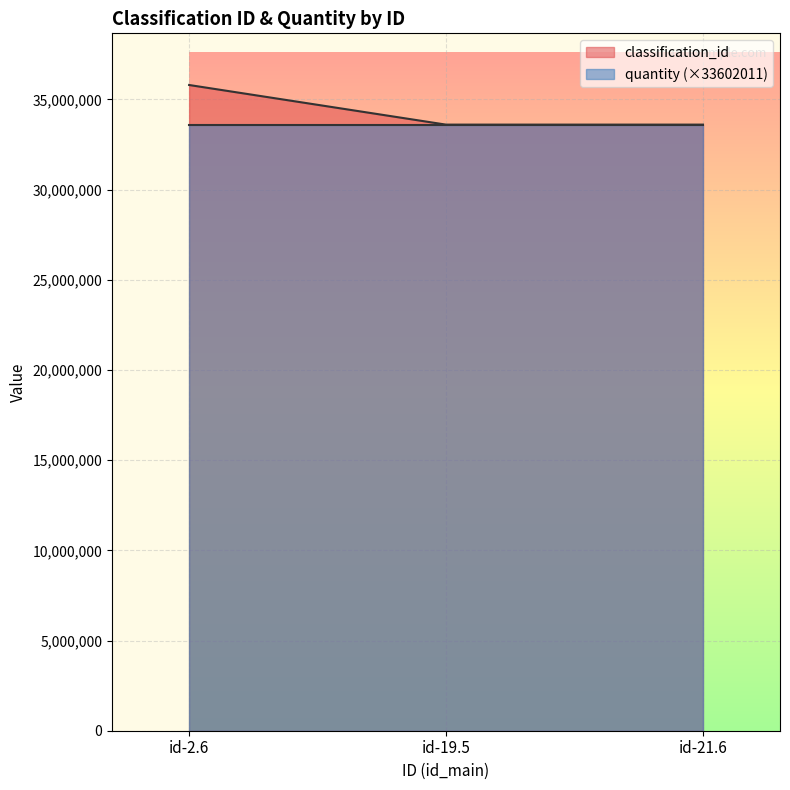

Which label corresponds to the largest value in the chart?

id-2.6